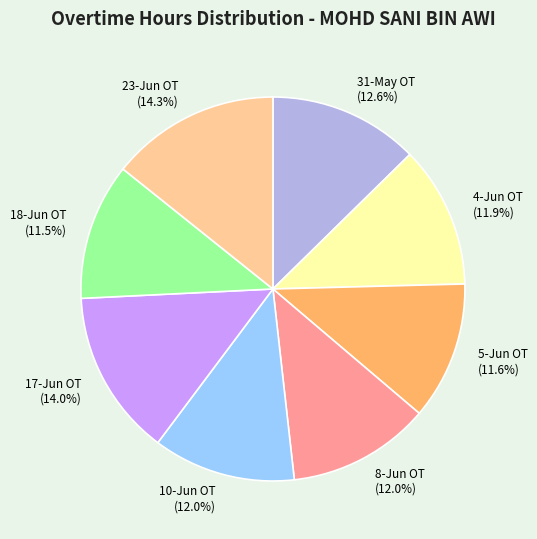

The 18-Jun OT slice represents 2% of the pie. True or false?

False